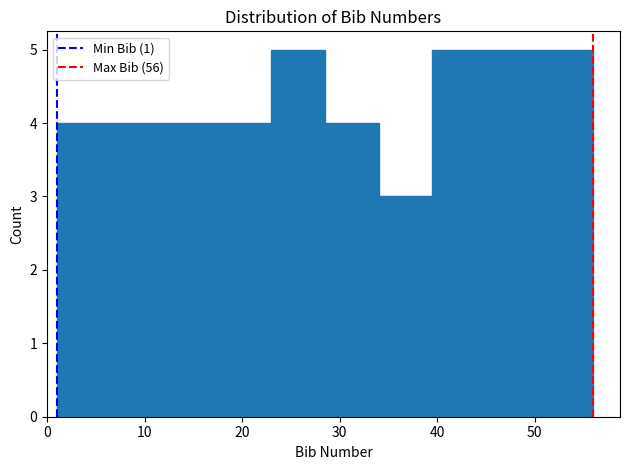

Reading left to right, transcribe this chart: for each bar, give the range it covers on the x-axis and its height. Neither the bar edges nor the heights are printed on the chart, so give them approximately, as read against the axes.

1.0 to 6.5: 4
6.5 to 12.0: 4
12.0 to 17.5: 4
17.5 to 23.0: 4
23.0 to 28.5: 5
28.5 to 34.0: 4
34.0 to 39.5: 3
39.5 to 45.0: 5
45.0 to 50.5: 5
50.5 to 56.0: 5